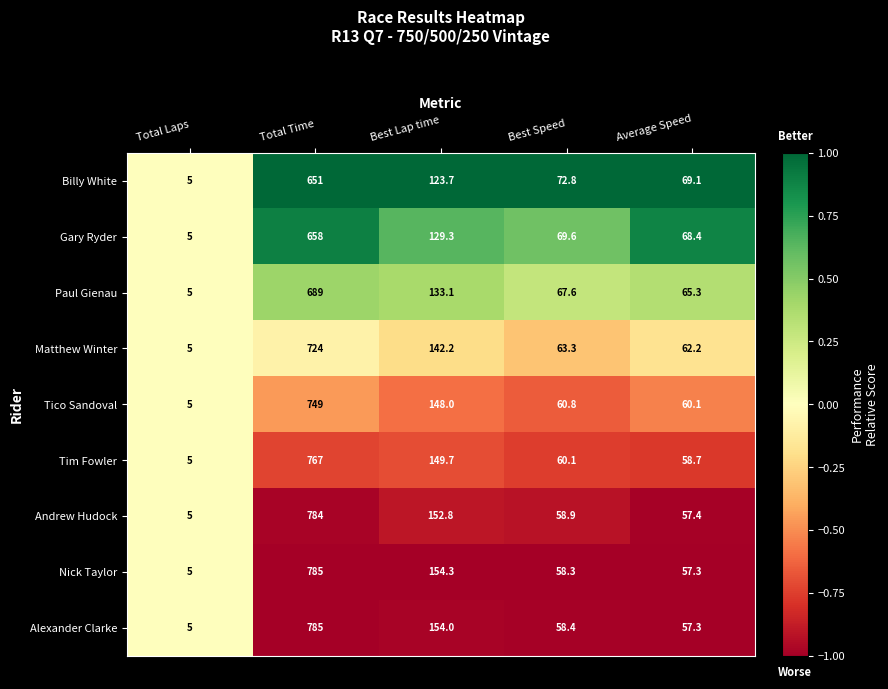

What is the maximum value shown in the chart?

785.0